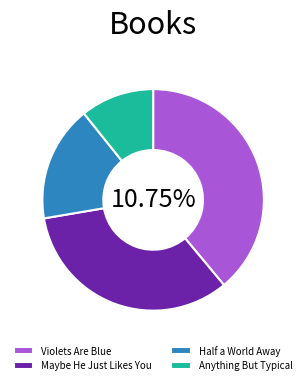

To the nearest percent, what is the combined percentage of Anything But Typical and Violets Are Blue?

50%